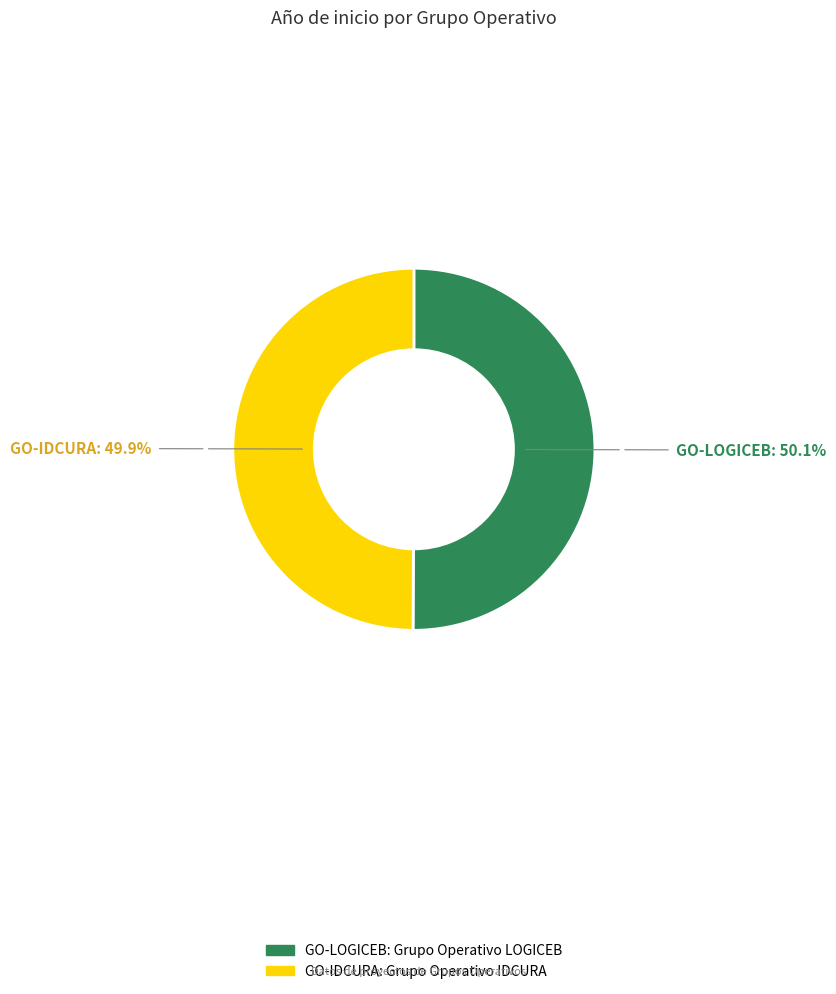

What is the ratio of the value at GO-LOGICEB to the value at GO-IDCURA?

1.0